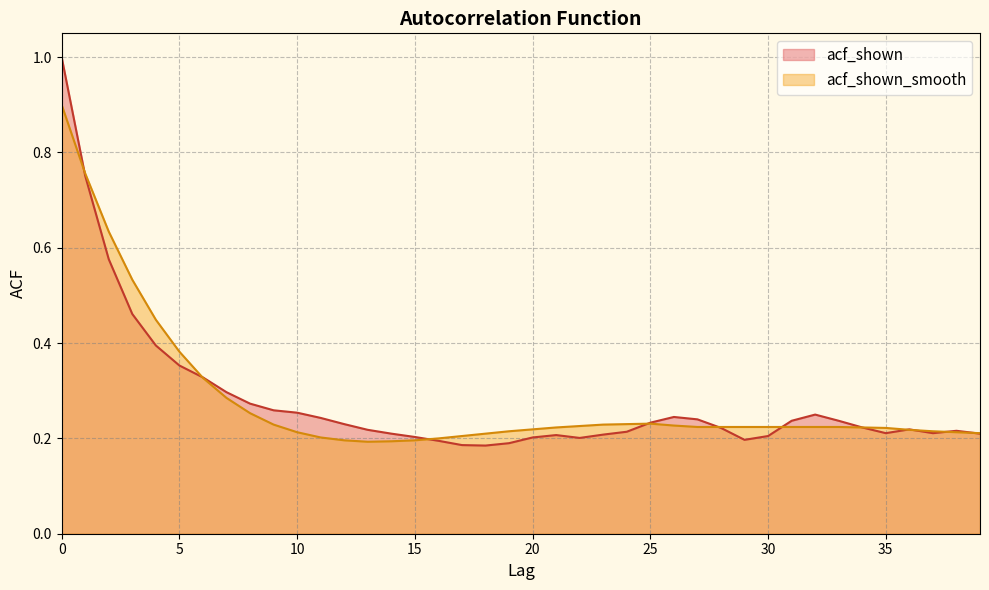

Reading left to right, what are all the values shown in this chart?

acf_shown: 1.0	0.8	0.6	0.5	0.4	0.4	0.3	0.3	0.3	0.3	0.3	0.2	0.2	0.2	0.2	0.2	0.2	0.2	0.2	0.2	0.2	0.2	0.2	0.2	0.2	0.2	0.2	0.2	0.2	0.2	0.2	0.2	0.2	0.2	0.2	0.2	0.2	0.2	0.2	0.2
acf_shown_smooth: 0.9	0.8	0.6	0.5	0.4	0.4	0.3	0.3	0.3	0.2	0.2	0.2	0.2	0.2	0.2	0.2	0.2	0.2	0.2	0.2	0.2	0.2	0.2	0.2	0.2	0.2	0.2	0.2	0.2	0.2	0.2	0.2	0.2	0.2	0.2	0.2	0.2	0.2	0.2	0.2